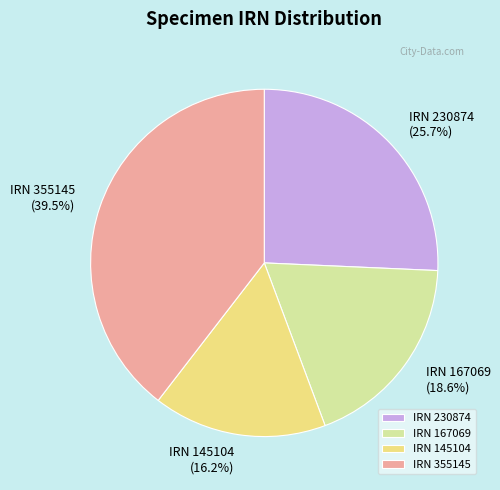

The IRN 167069 slice represents 19% of the pie. True or false?

True